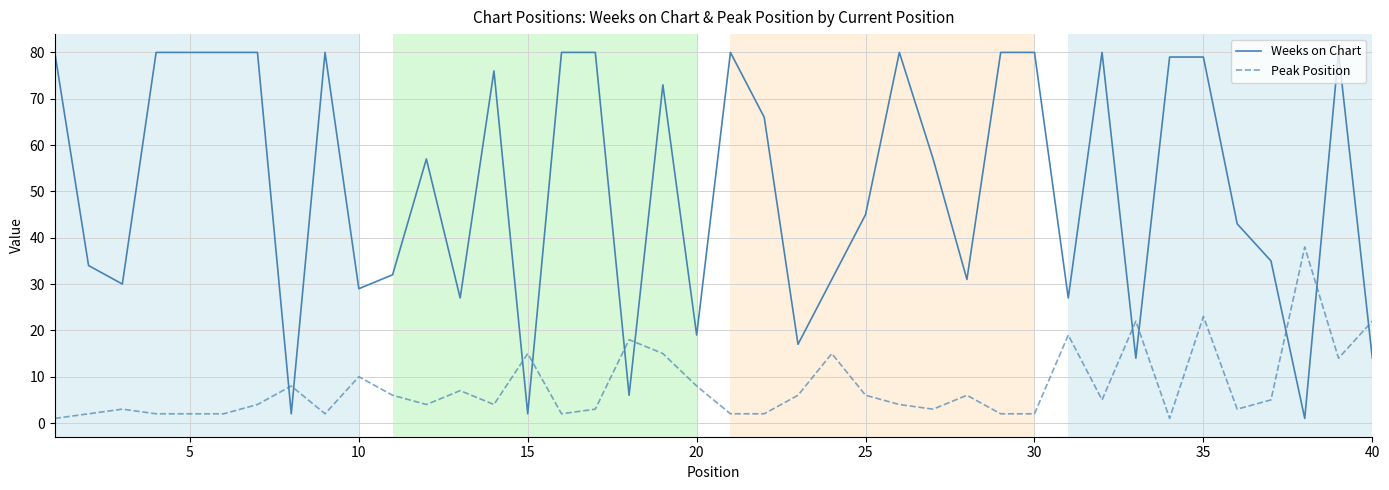

What is the average value of the Weeks on Chart series?

51